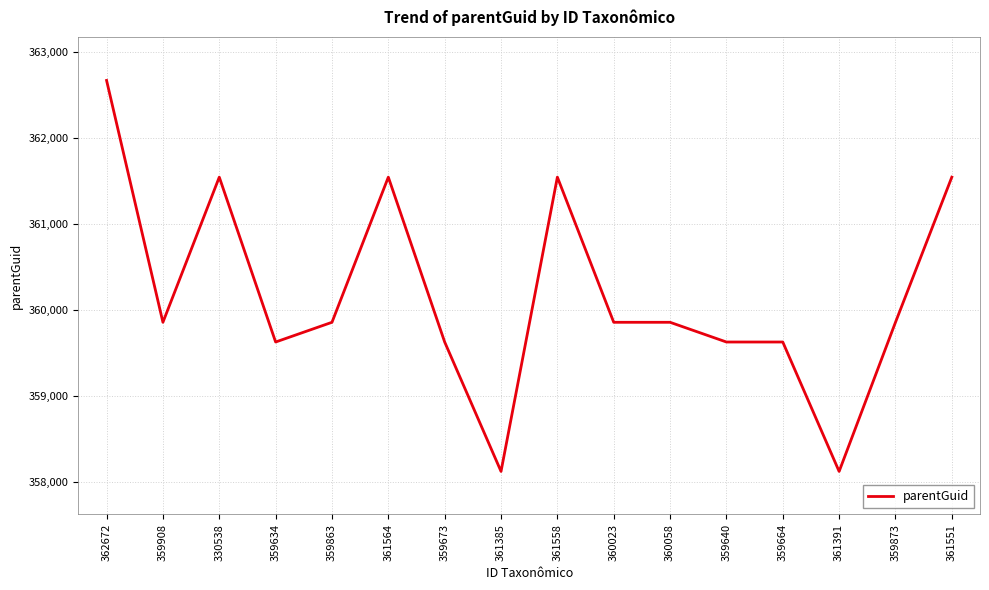

What is the ratio of the value at 360023 to the value at 359908?

1.0